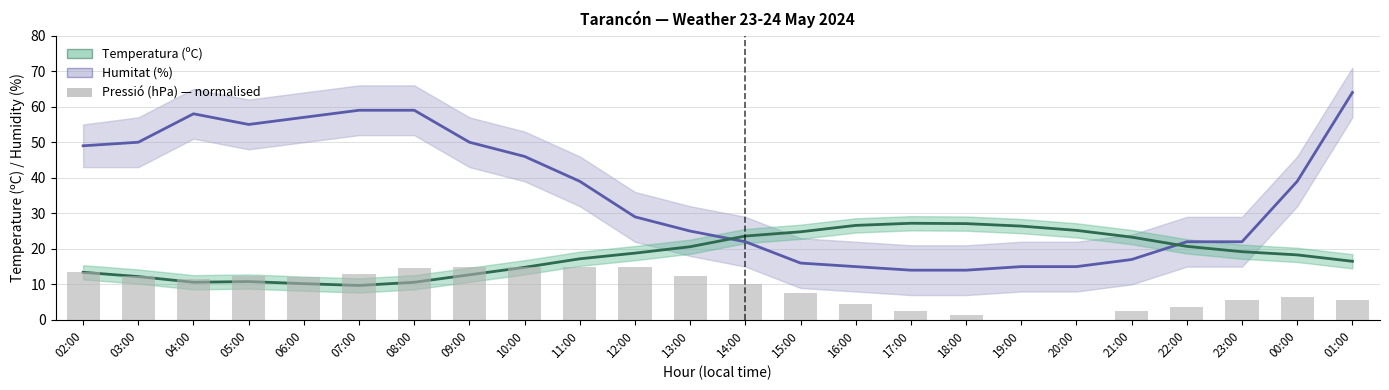

What is the label of the 17th bar from the right?

09:00